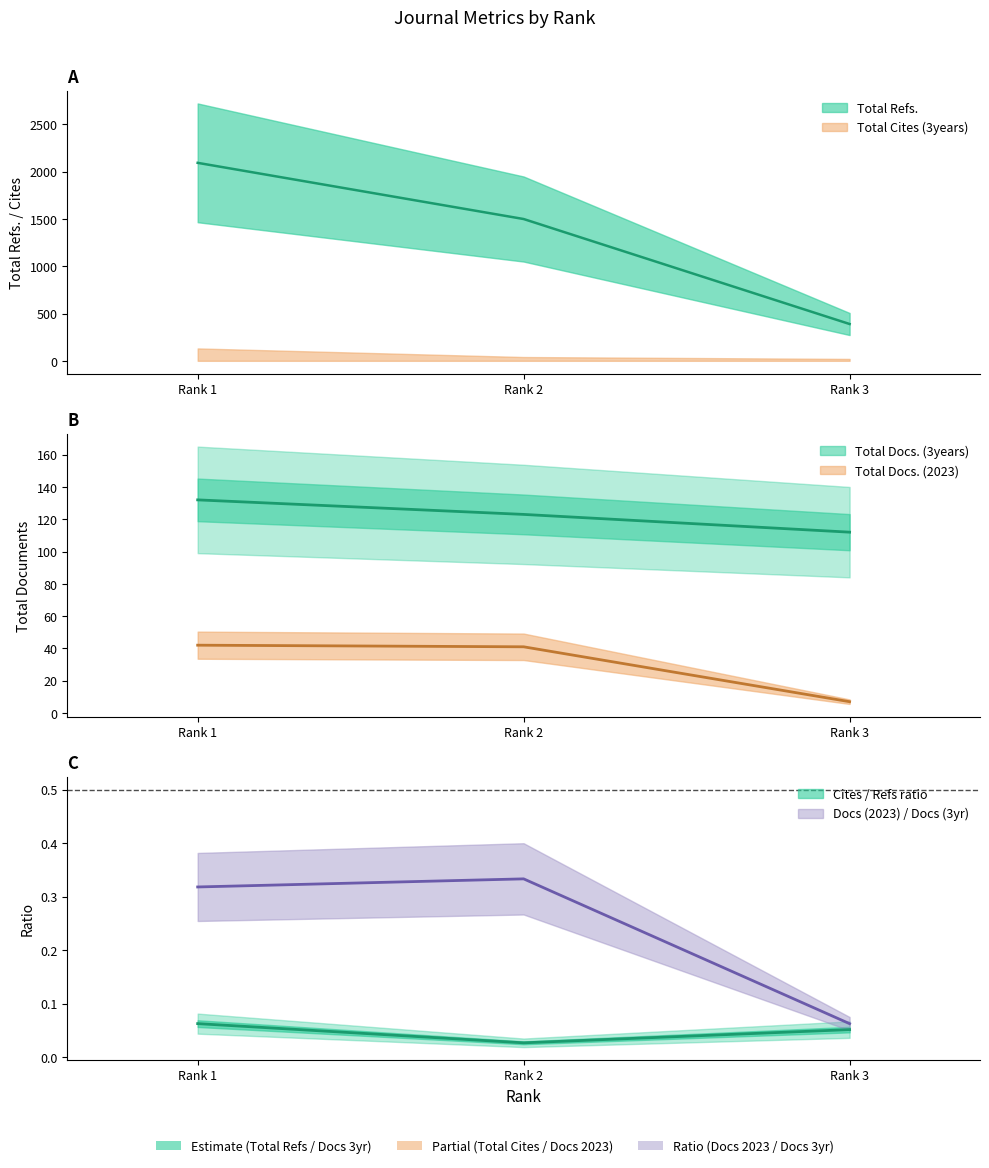

Where is Total Docs. (2023) nearest to the value 24?

Rank 2